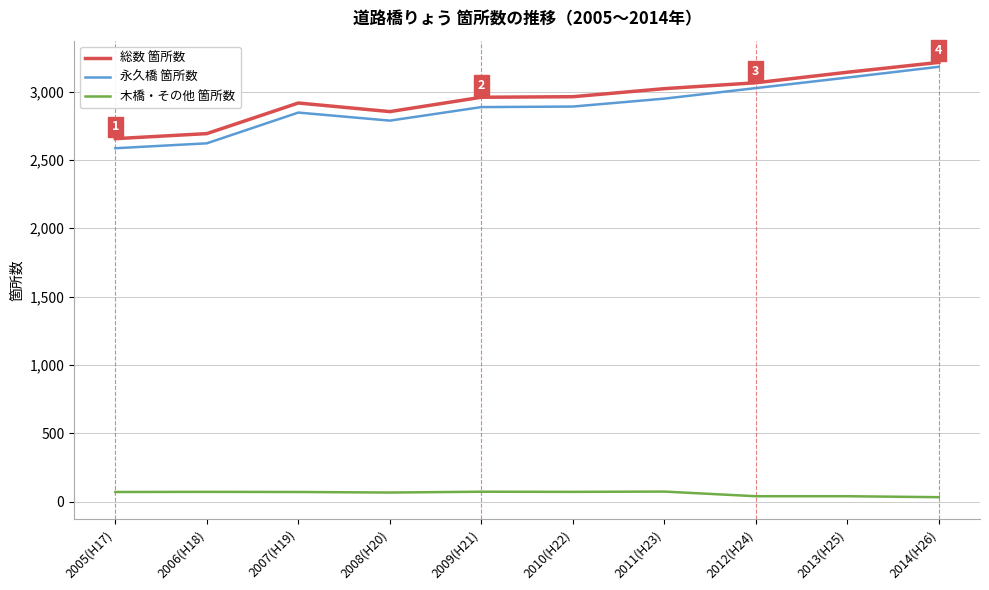

At 2011(H23), list the series in order from largest to smallest.

総数 箇所数, 永久橋 箇所数, 木橋・その他 箇所数